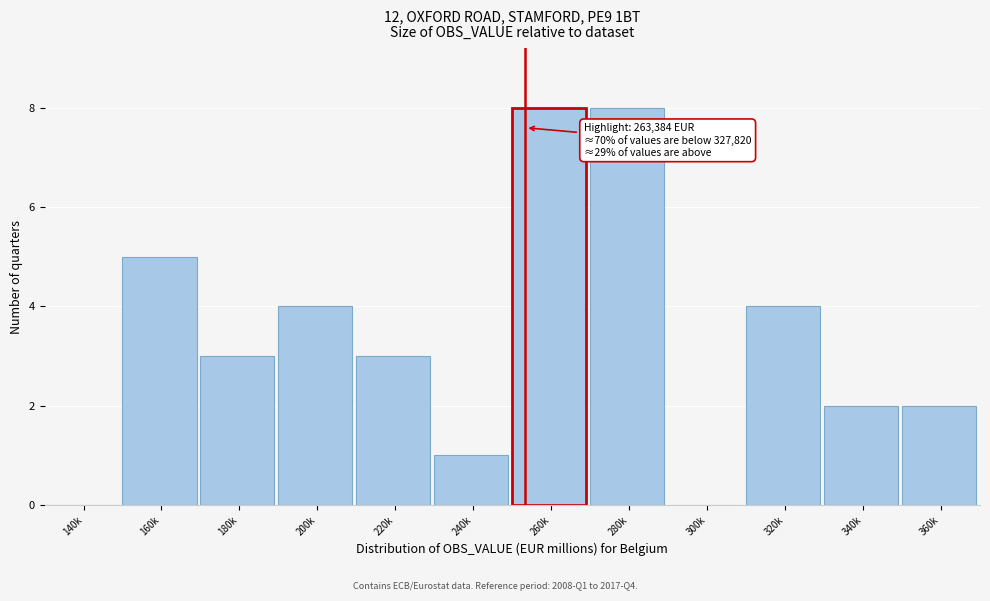

Reading left to right, list all the values displayed in this chart.

140k=0	160k=5	180k=3	200k=4	220k=3	240k=1	260k=8	280k=8	300k=0	320k=4	340k=2	360k=2